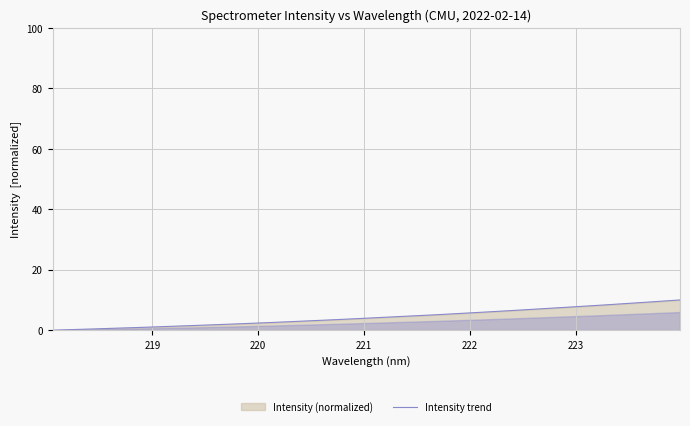

True or false: there are more than 1 points higher than both neighbors.

False